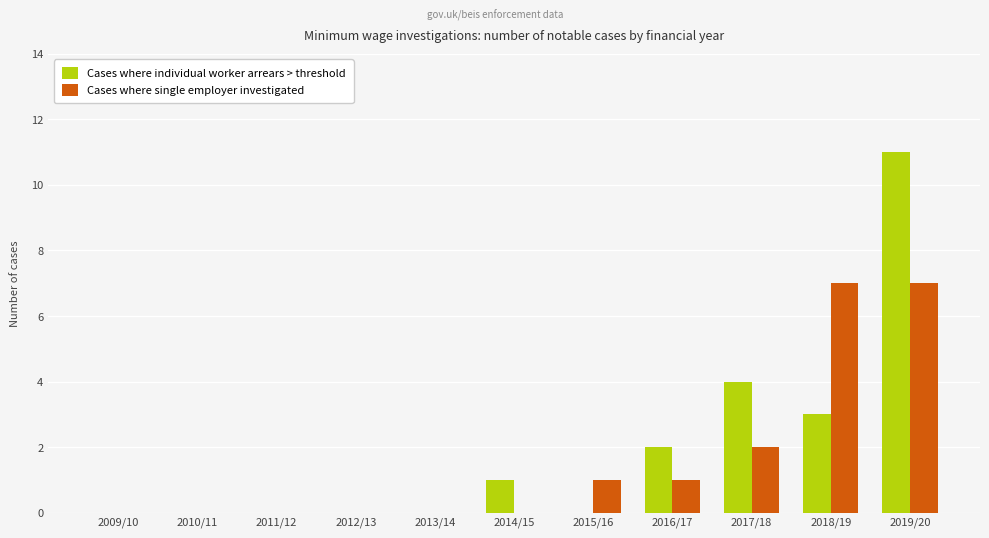

True or false: Cases where single employer investigated has a value of 0 at 2009/10.

True